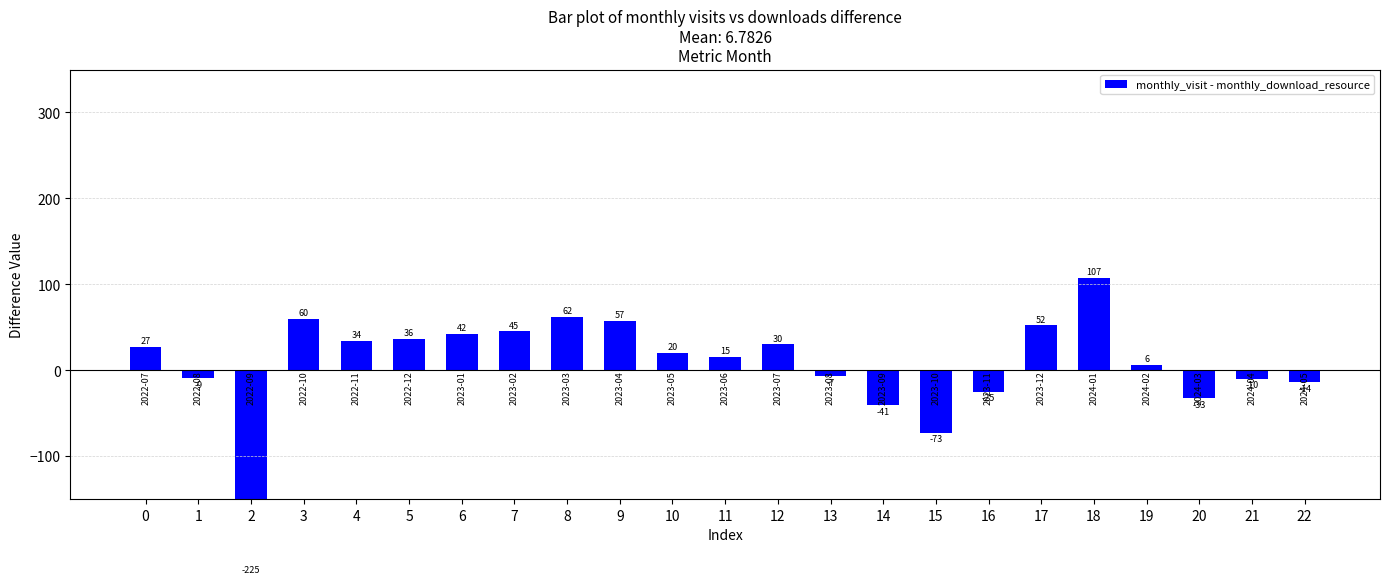

How many categories are shown in the chart?

23